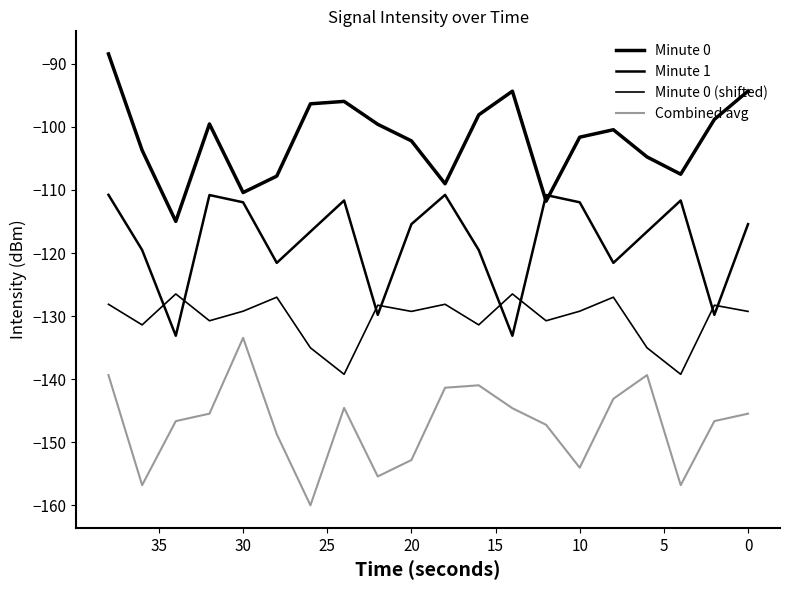

What is the difference between the maximum and minimum values in the Minute 0 (shifted) series?

12.7